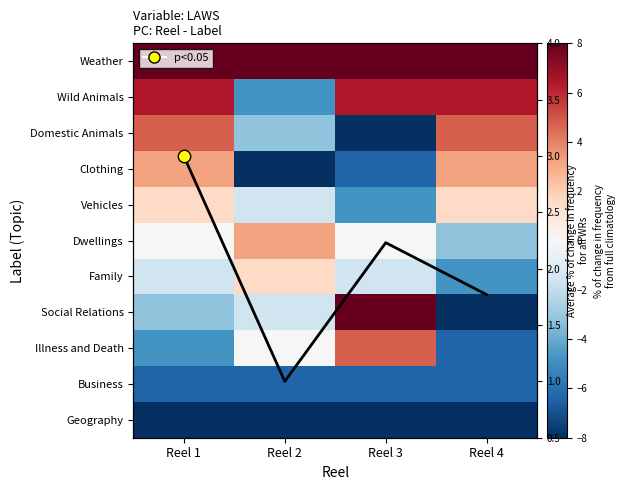

Count the Average values in the range 1 to 3.

4